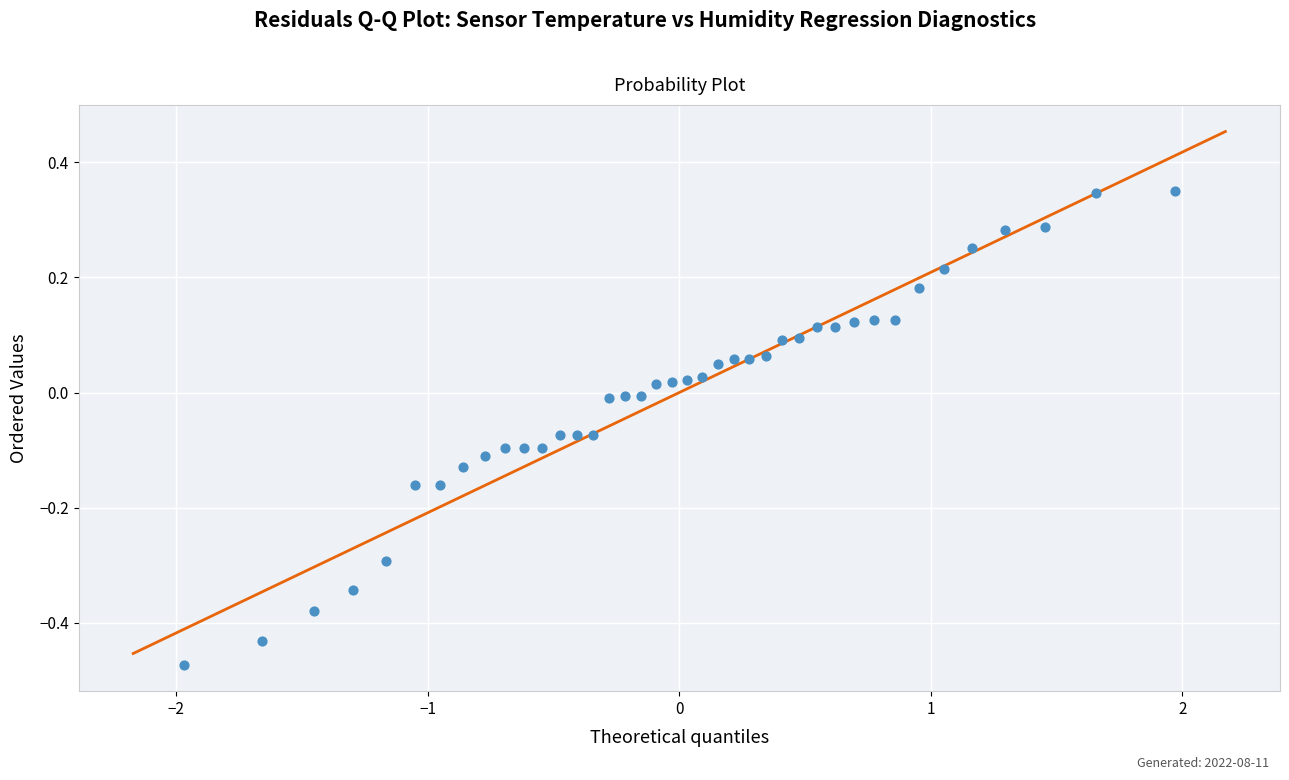

What is the range of Y values (max minus min)?

0.8